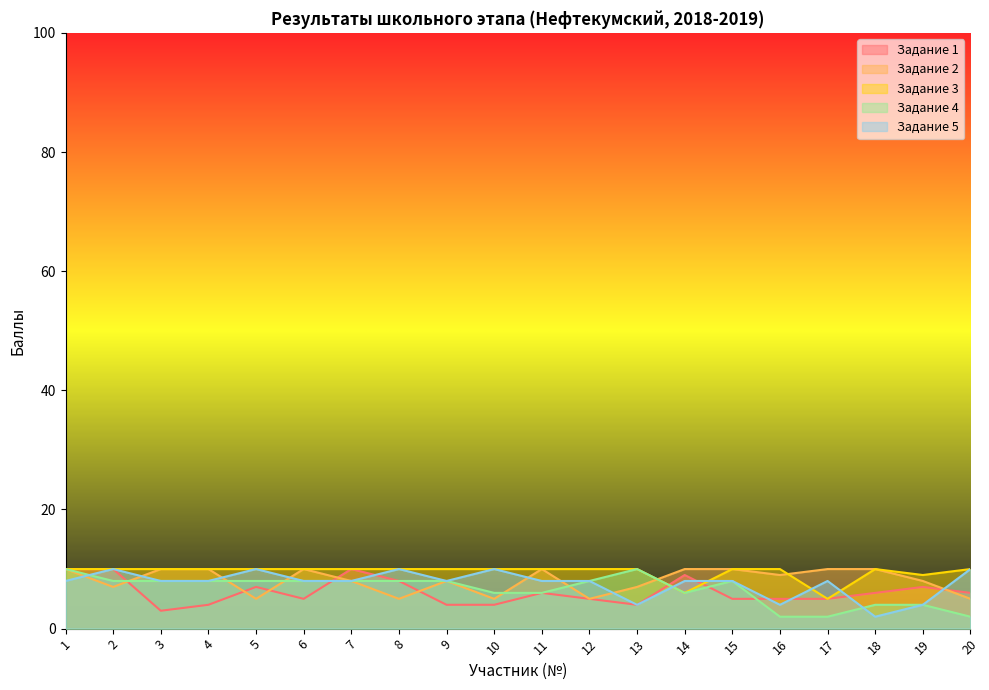

Which series has the largest total across all categories?

Задание 3